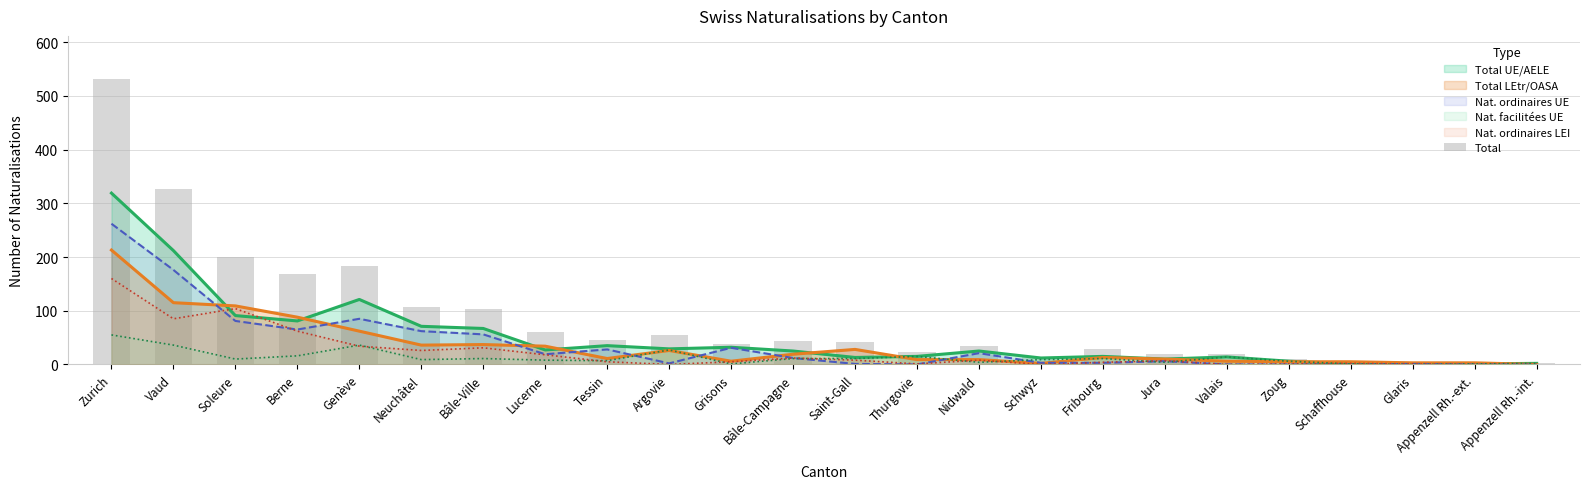

Reading left to right, transcribe all the data shown in this chart.

Zurich=532	Vaud=327	Soleure=200	Berne=169	Genève=183	Neuchâtel=107	Bâle-Ville=104	Lucerne=61	Tessin=46	Argovie=55	Grisons=38	Bâle-Campagne=44	Saint-Gall=41	Thurgovie=24	Nidwald=34	Schwyz=14	Fribourg=28	Jura=20	Valais=20	Zoug=11	Schaffhouse=6	Glaris=4	Appenzell Rh.-ext.=4	Appenzell Rh.-int.=2